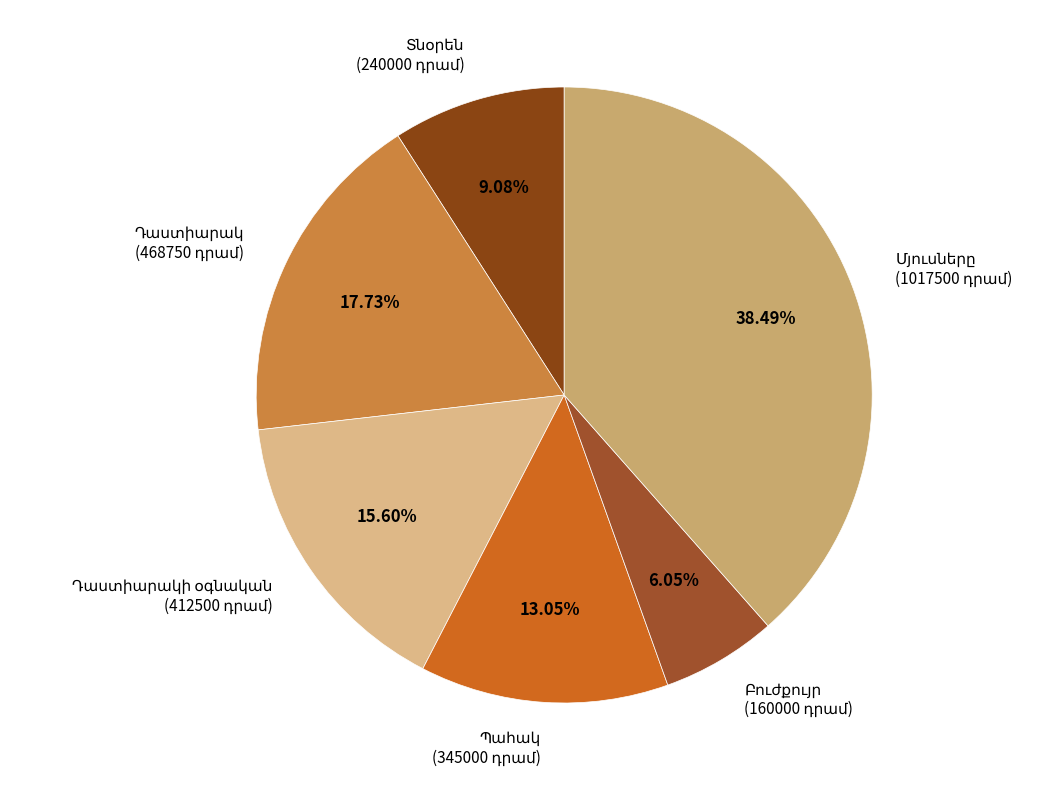

Does any single category account for the majority?

No